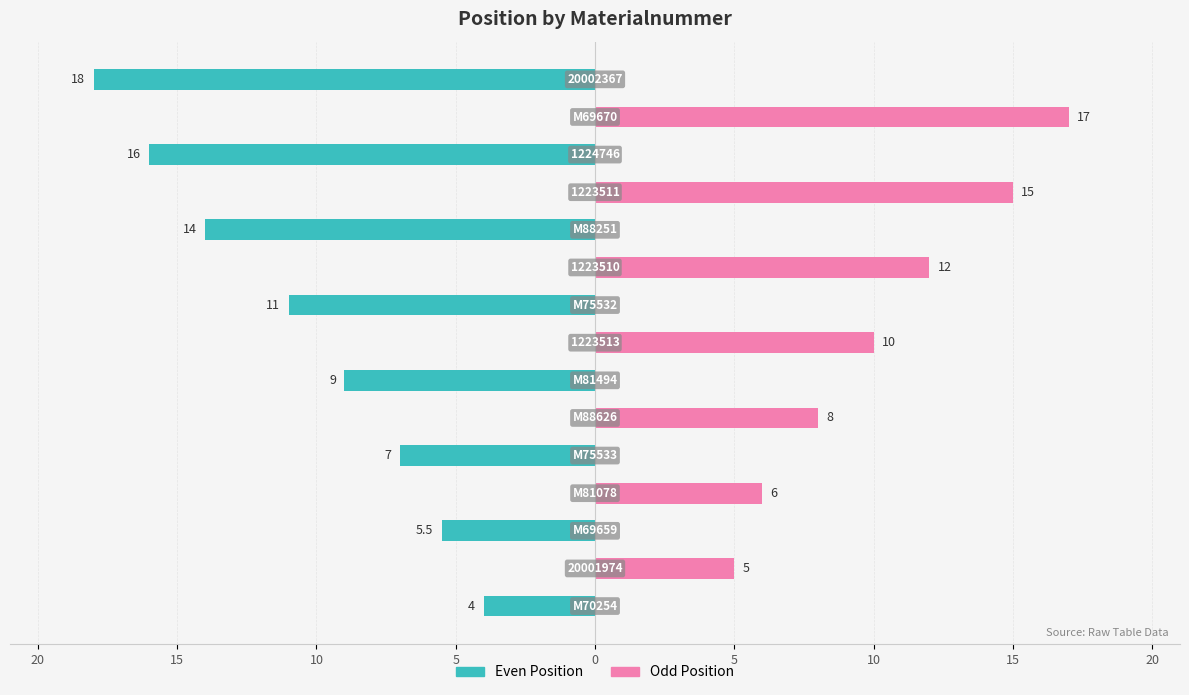

At how many categories does at least one series exceed -8?

15